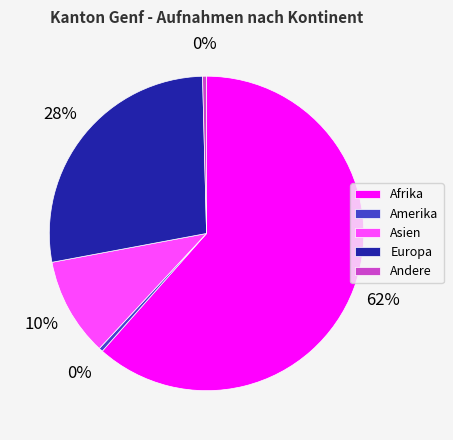

To the nearest percent, what is the average slice percentage?

20%